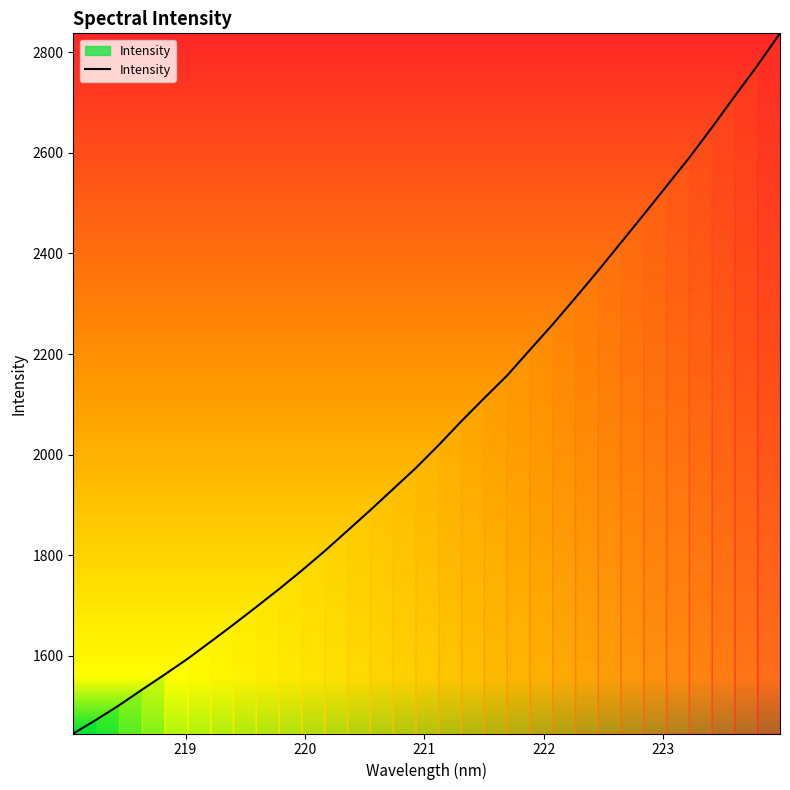

What is the greatest value displayed?

2837.3